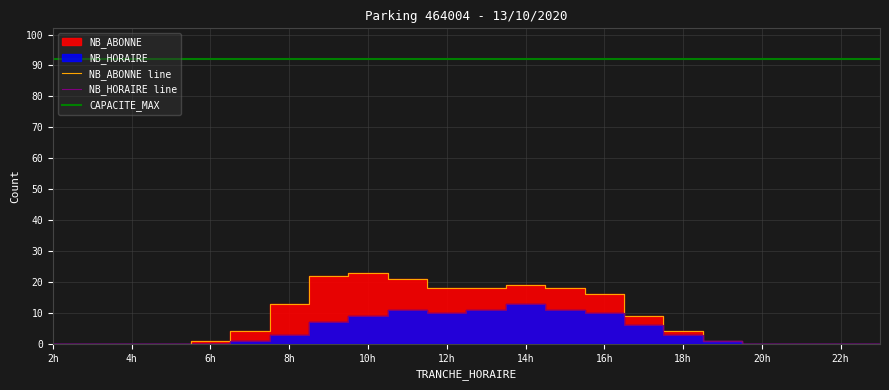

What is the average value of the NB_ABONNE series?

8